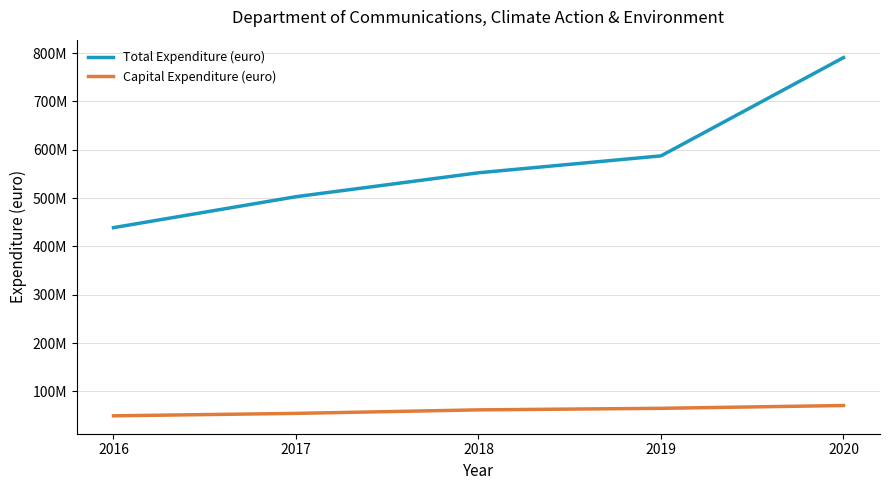

True or false: Capital Expenditure (euro) and Total Expenditure (euro) intersect in this chart.

False